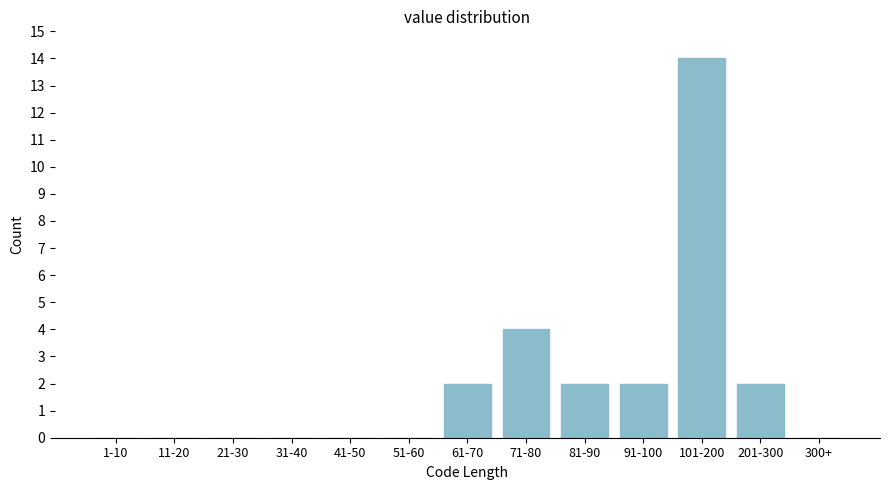

Reading left to right, extract all data points from this chart.

1-10=0	11-20=0	21-30=0	31-40=0	41-50=0	51-60=0	61-70=2	71-80=4	81-90=2	91-100=2	101-200=14	201-300=2	300+=0